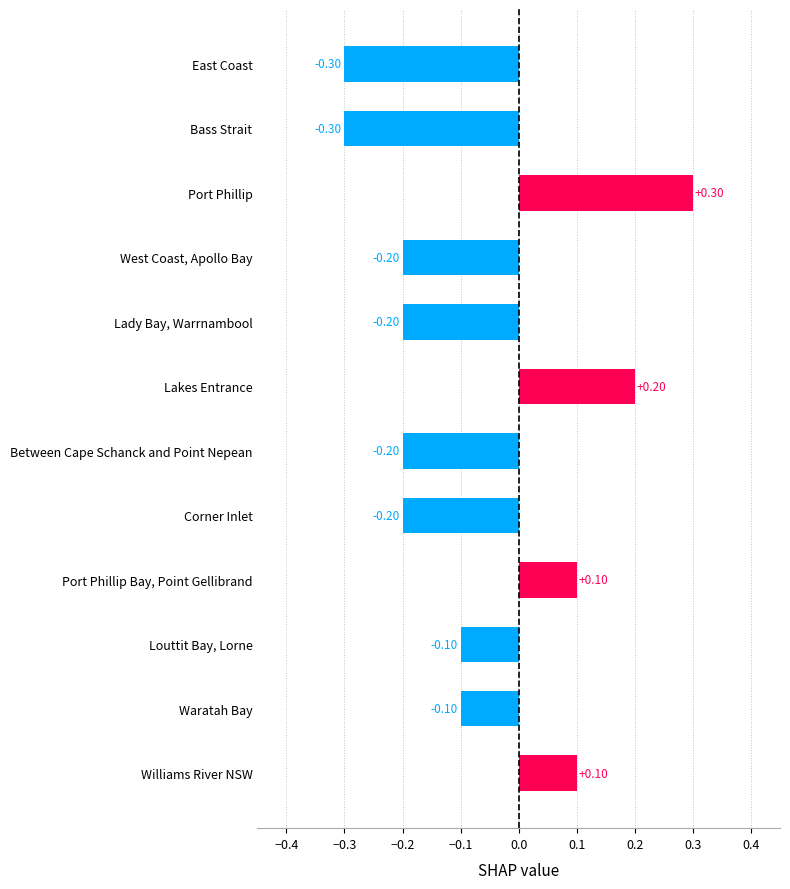

What is the difference between the second highest and second lowest values?

0.5